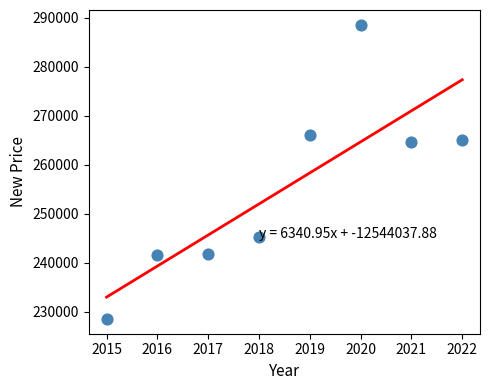

What is the average X value?

2018